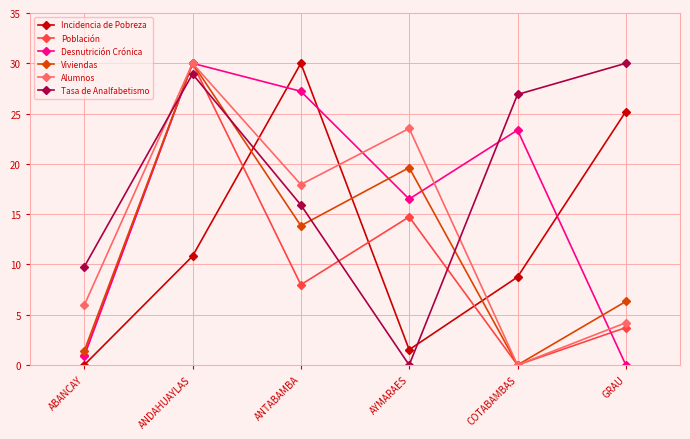

What are all the series names shown in the legend?

Incidencia de Pobreza, Población, Desnutrición Crónica, Viviendas, Alumnos, Tasa de Analfabetismo